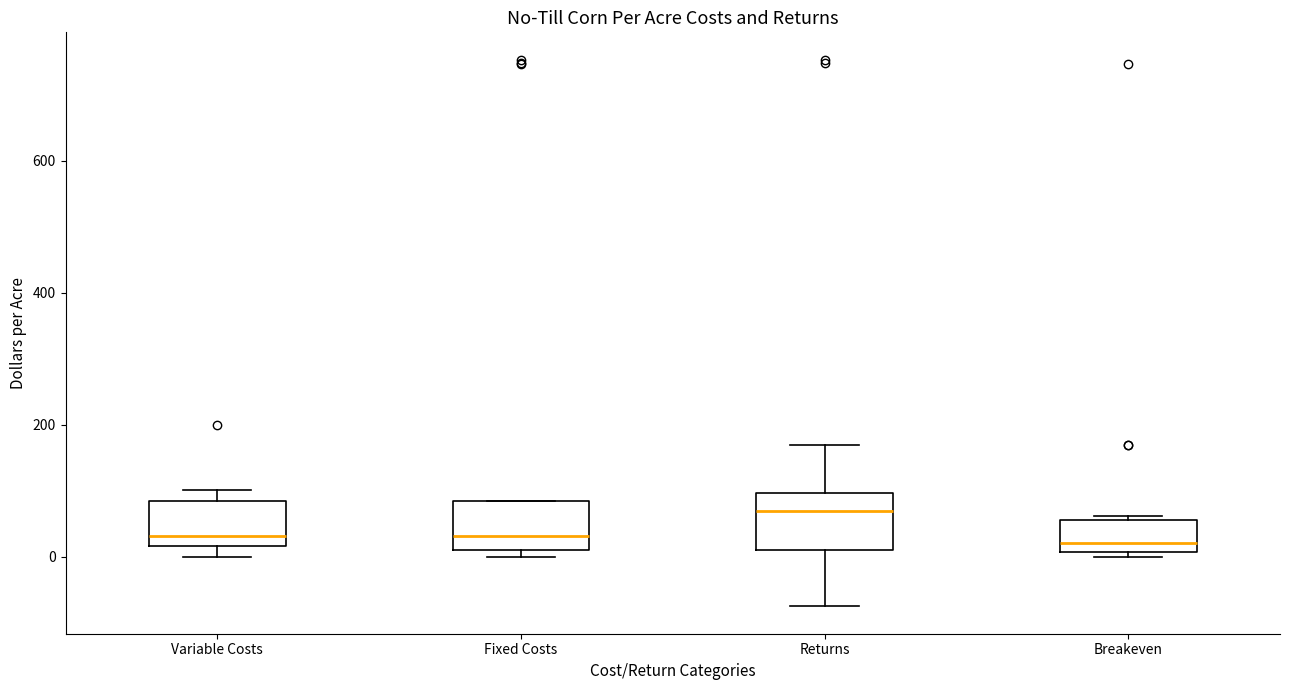

Which box has the highest median line?

Returns